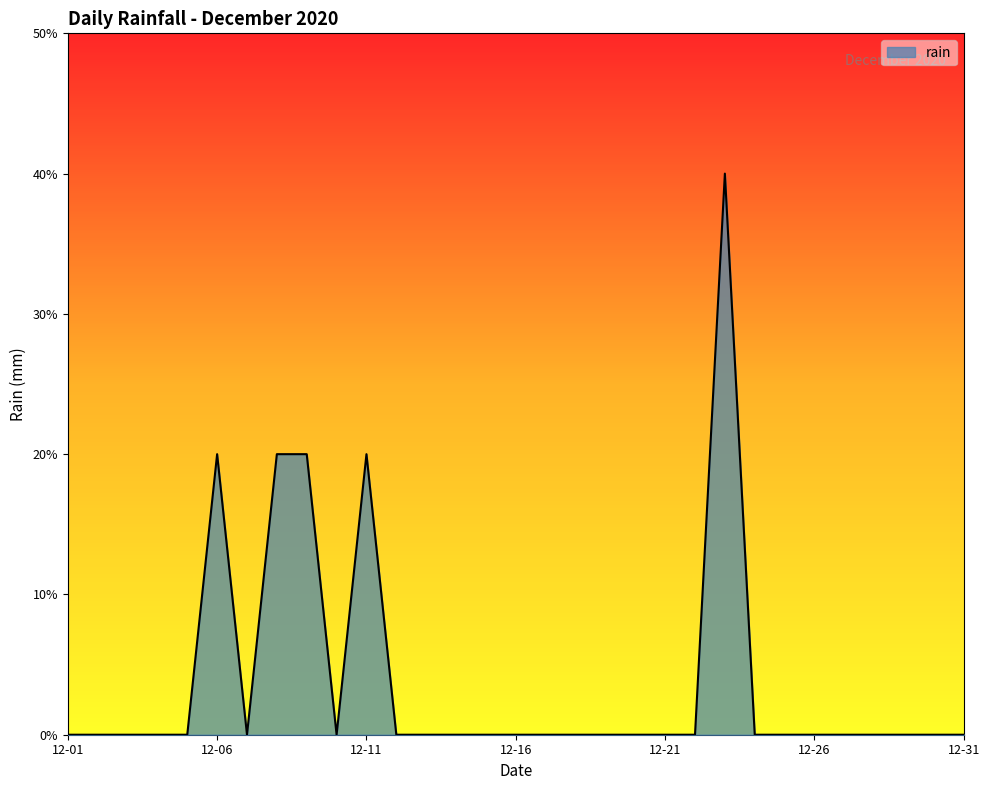

List the labels in order of value, smallest first.

2020-12-01, 2020-12-02, 2020-12-03, 2020-12-04, 2020-12-05, 2020-12-07, 2020-12-10, 2020-12-12, 2020-12-13, 2020-12-14, 2020-12-15, 2020-12-16, 2020-12-17, 2020-12-18, 2020-12-19, 2020-12-20, 2020-12-21, 2020-12-22, 2020-12-24, 2020-12-25, 2020-12-26, 2020-12-27, 2020-12-28, 2020-12-29, 2020-12-30, 2020-12-31, 2020-12-06, 2020-12-08, 2020-12-09, 2020-12-11, 2020-12-23